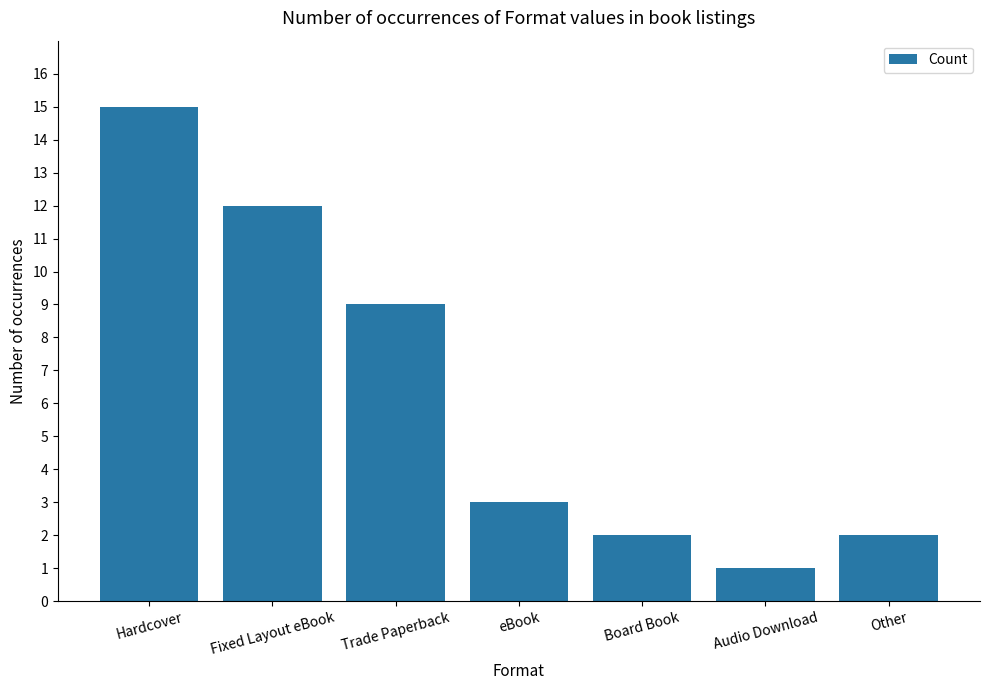

What is the smallest value displayed?

1